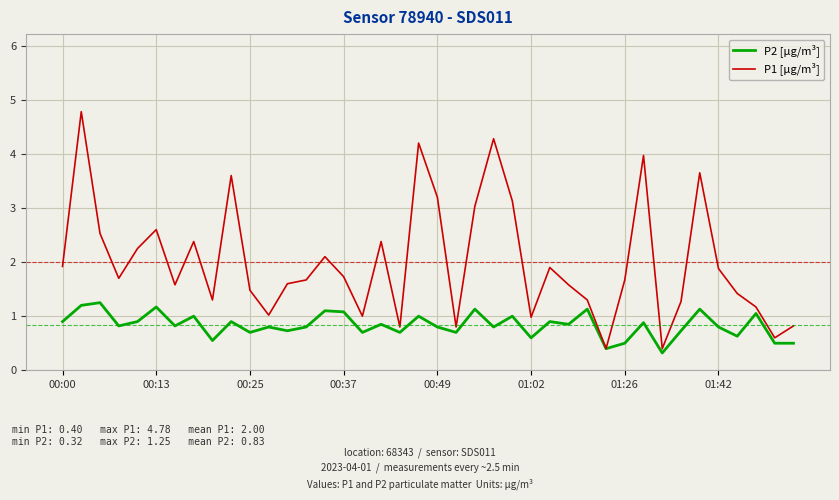

Which series has the largest range (max minus min)?

P1 [µg/m³]